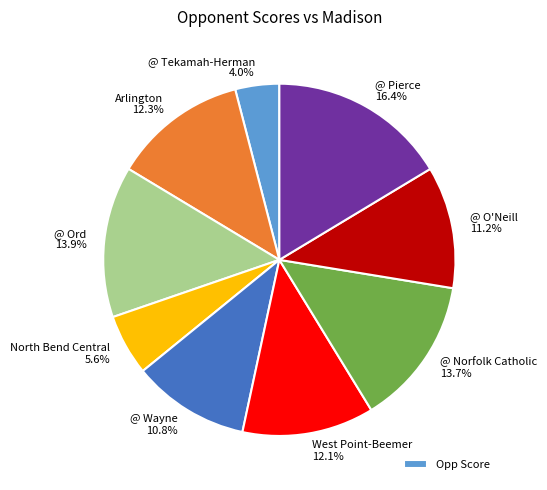

Approximately how many times larger is the value at West Point-Beemer compared to @ Wayne?

1.1